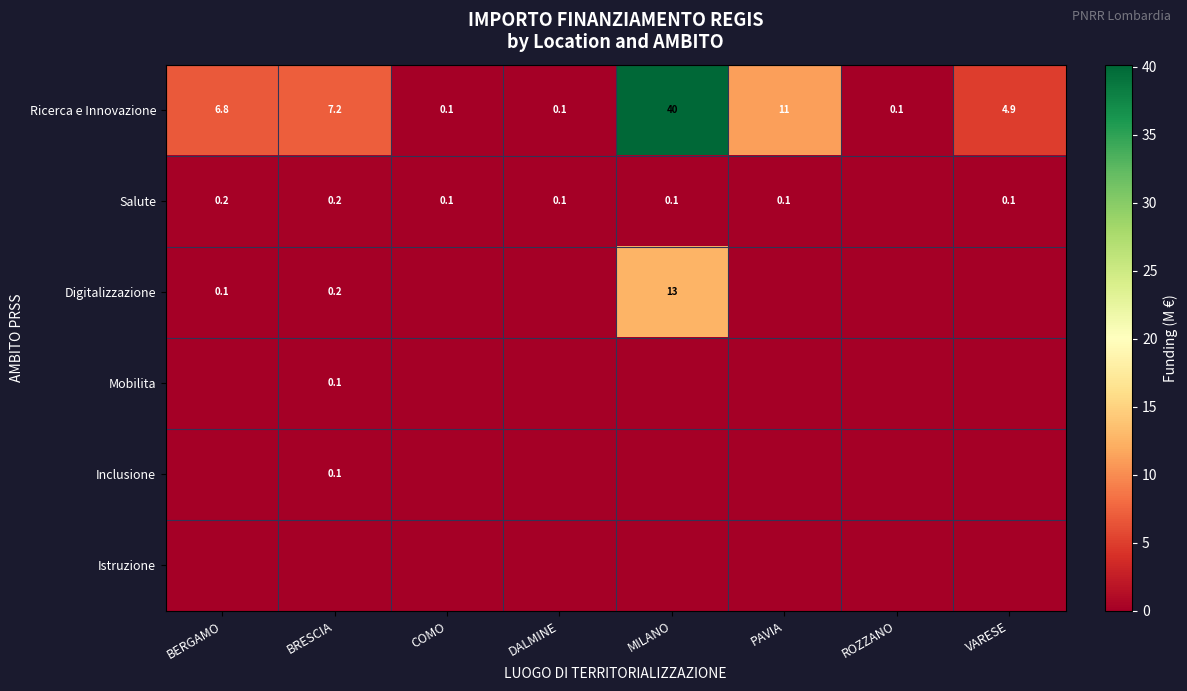

How many categories are shown in the chart?

8